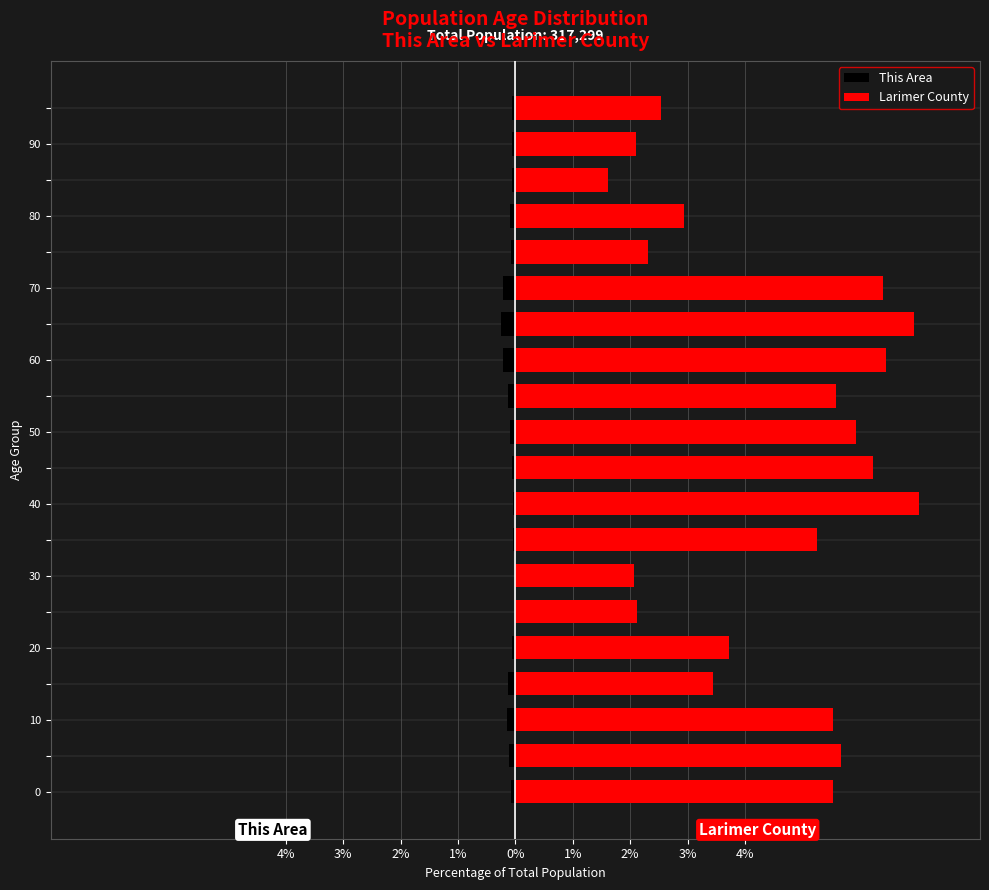

How many values in the Larimer County series exceed 5?

11